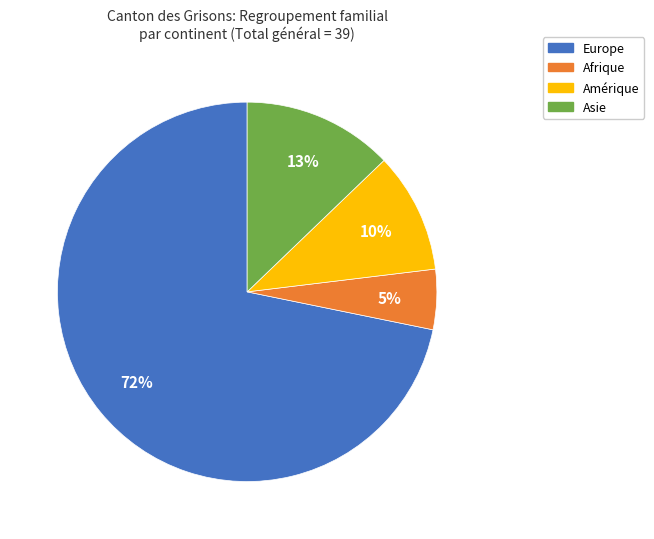

To the nearest percent, what is the difference between the Amérique and Asie slice percentages?

3%